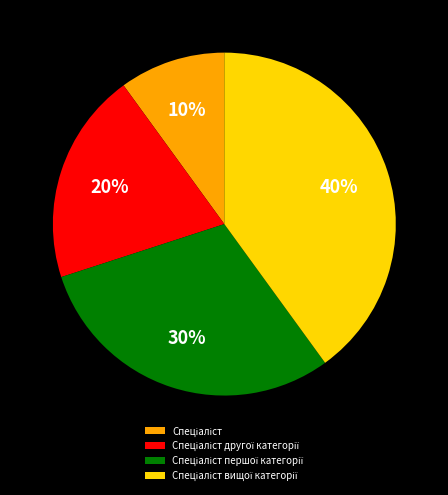

Count the number of slices in the pie.

4